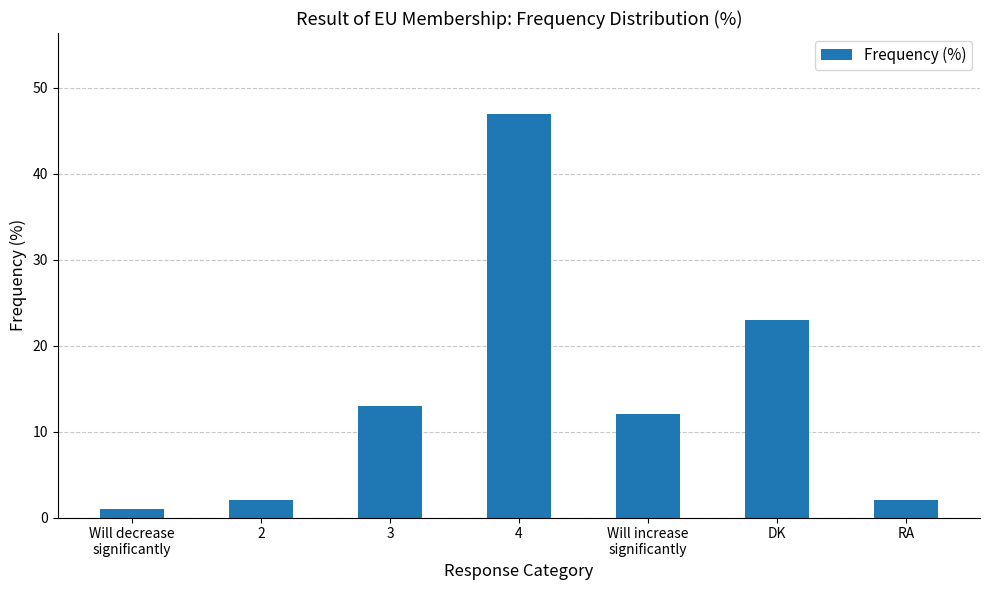

What is the label of the 3rd bar from the left?

3